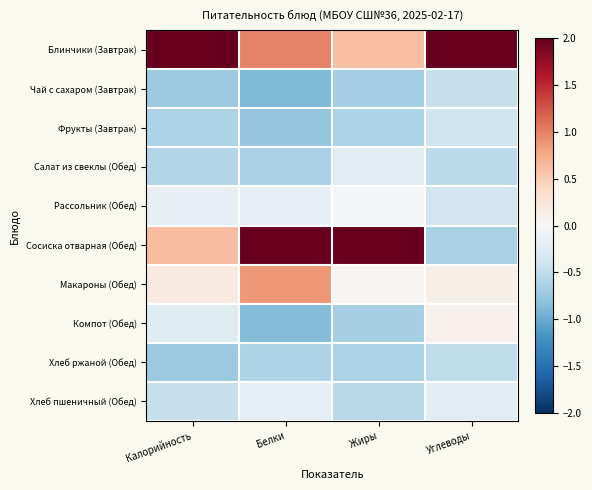

At which category is the sum across all series the highest?

Углеводы